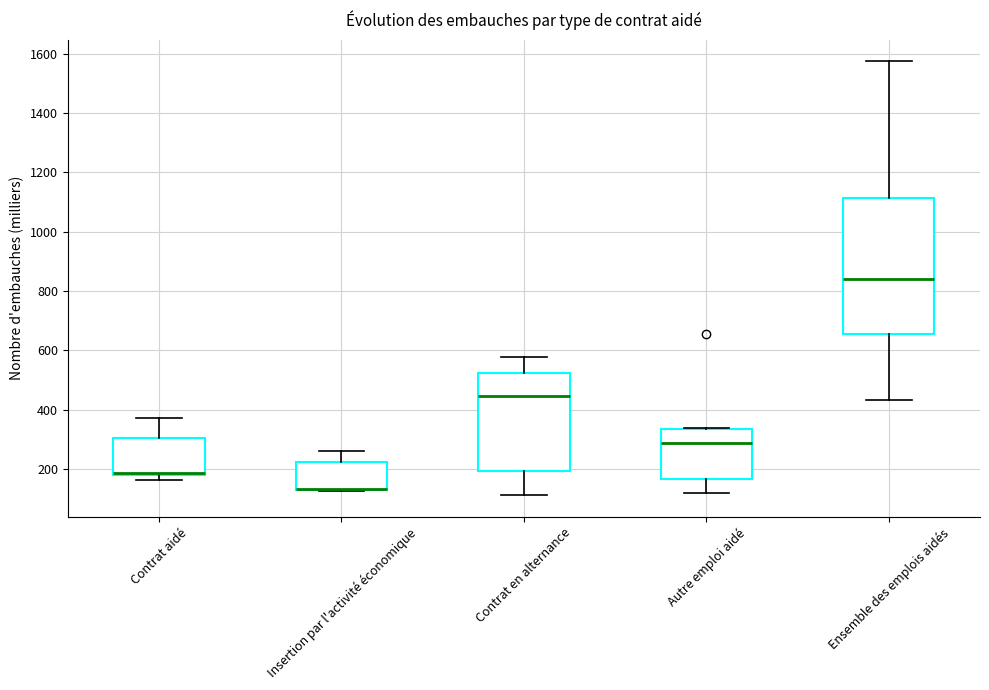

Which box is the tallest, from its lower edge to its upper edge?

Ensemble des emplois aidés